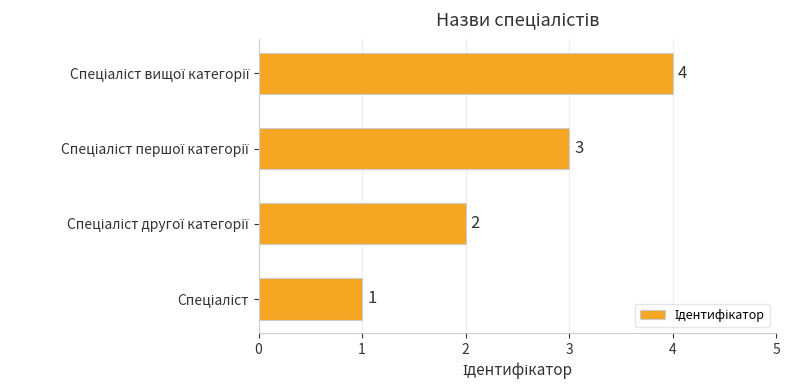

How many values are between 2 and 4?

3